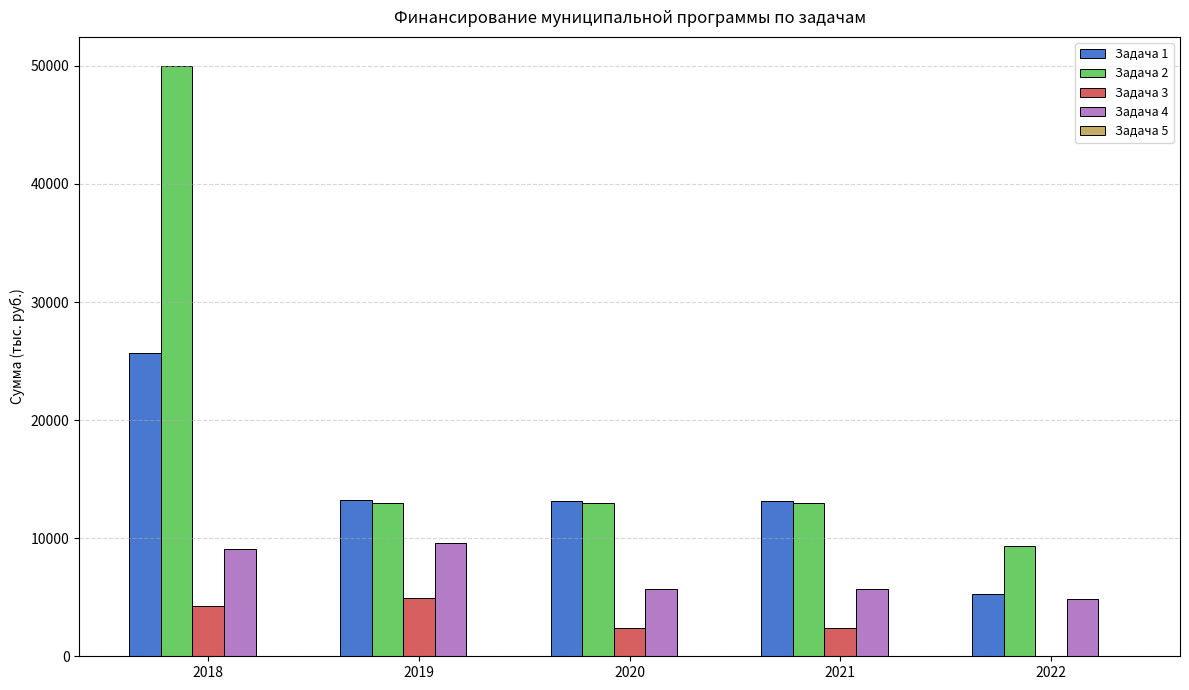

What is the sum of all Задача 3 values?

13936.5